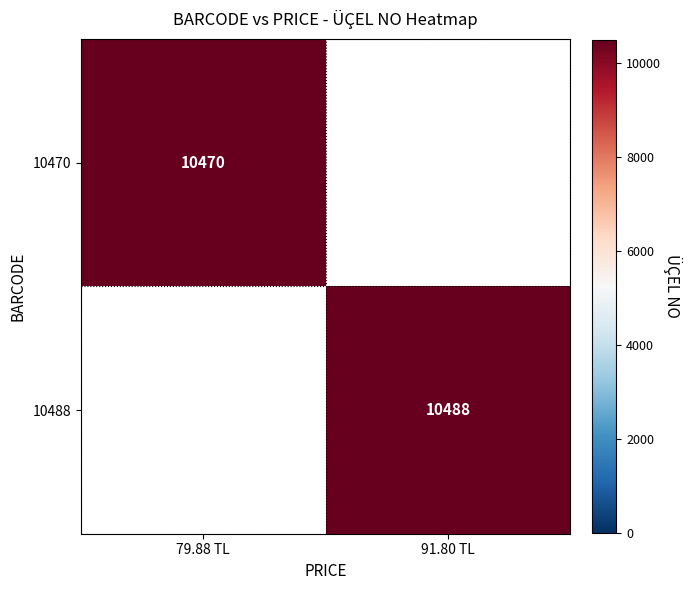

True or false: 10488 has a value of 10488 at 91.80 TL.

True